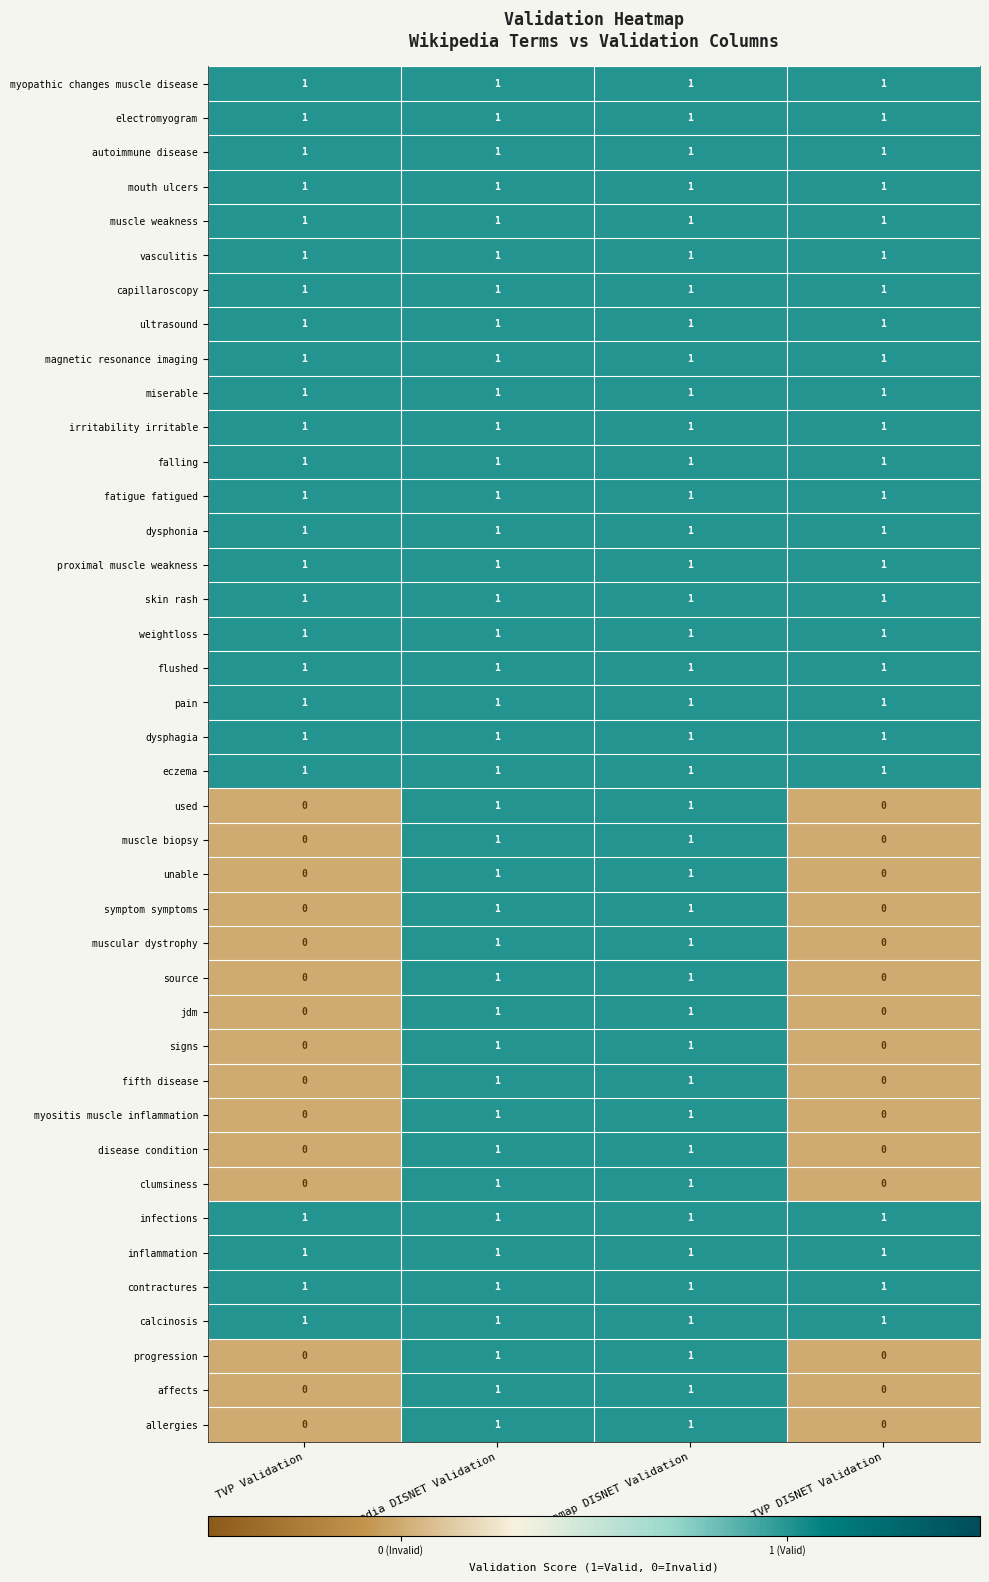

Count the number of categories in the chart.

4